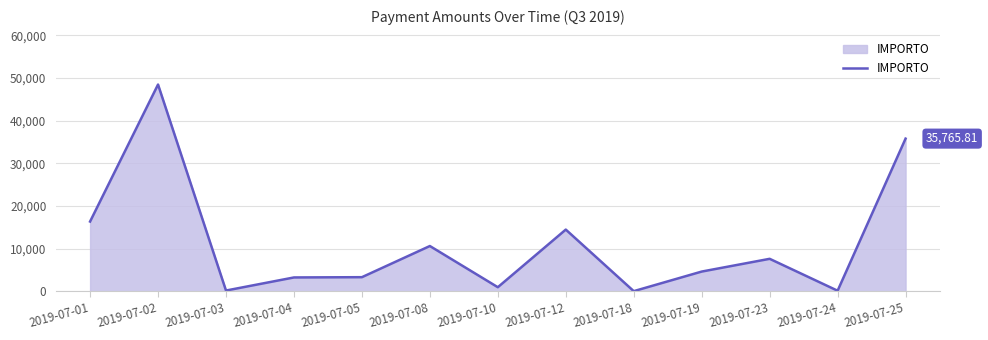

What is the change in value from 2019-07-01 to 2019-07-25?

+19432.8